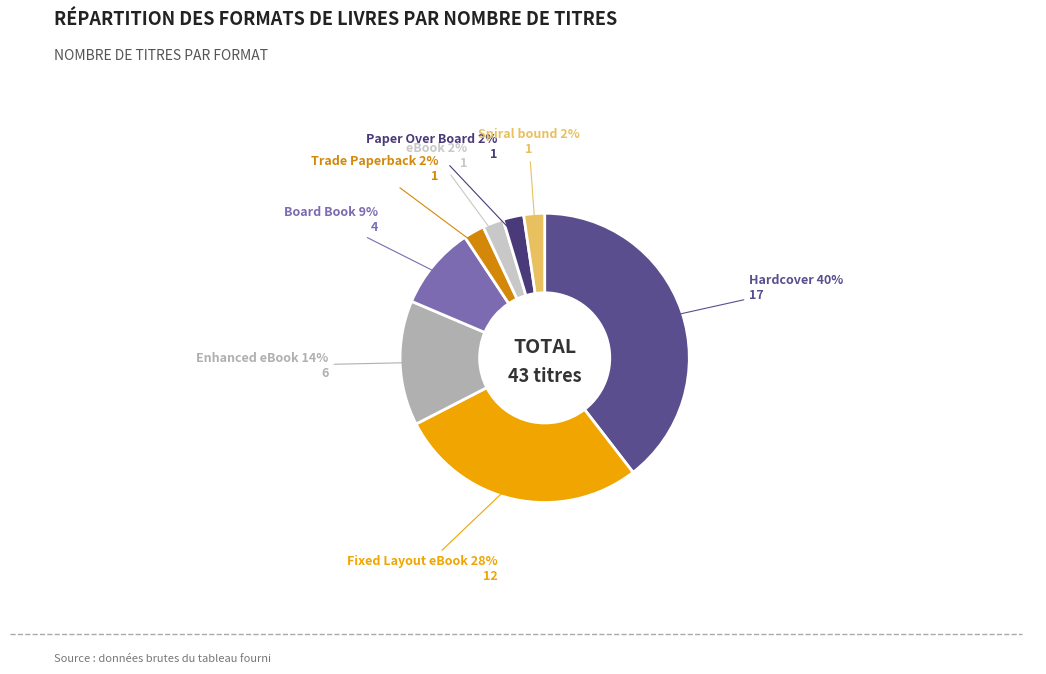

Rank the categories by value from lowest to highest.

Trade Paperback, eBook, Paper Over Board, Spiral bound, Board Book, Enhanced eBook, Fixed Layout eBook, Hardcover